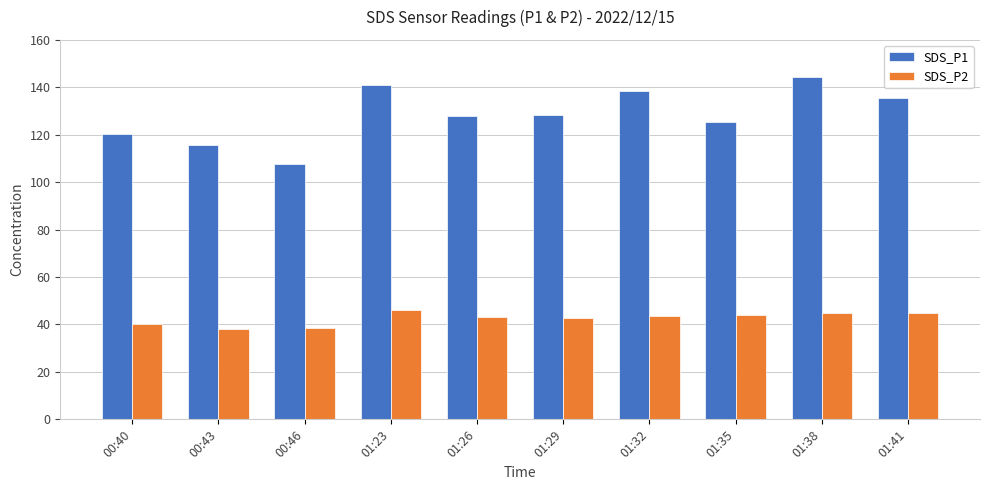

Is the value of SDS_P1 at 01:41 greater than the value of SDS_P2 at 00:40?

Yes